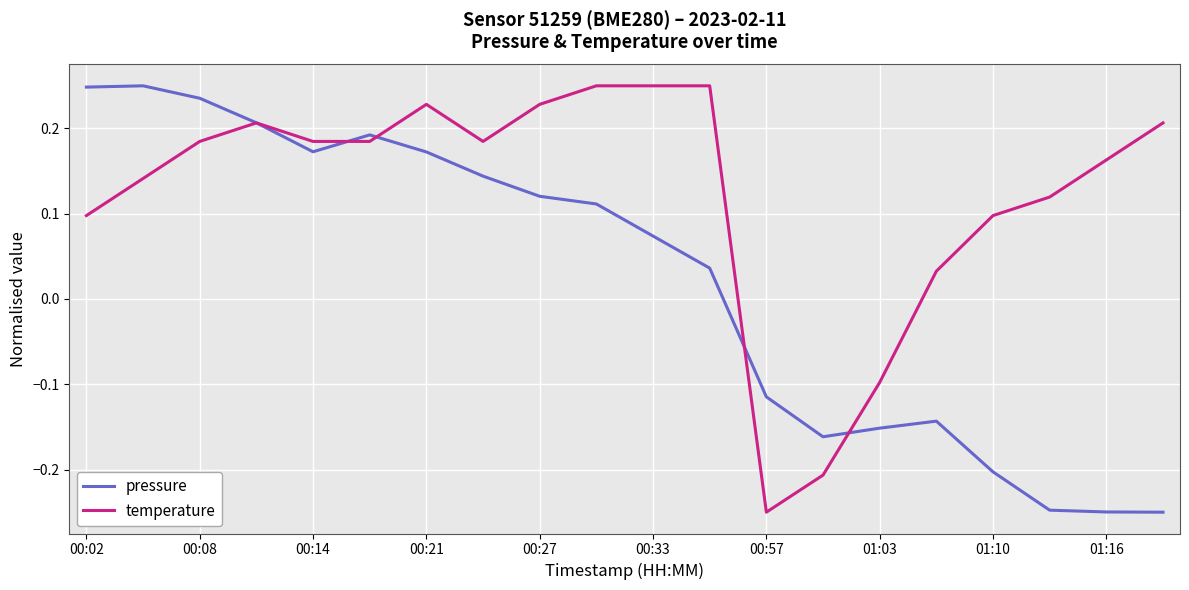

Rank the series by their average value, from highest to lowest.

temperature, pressure